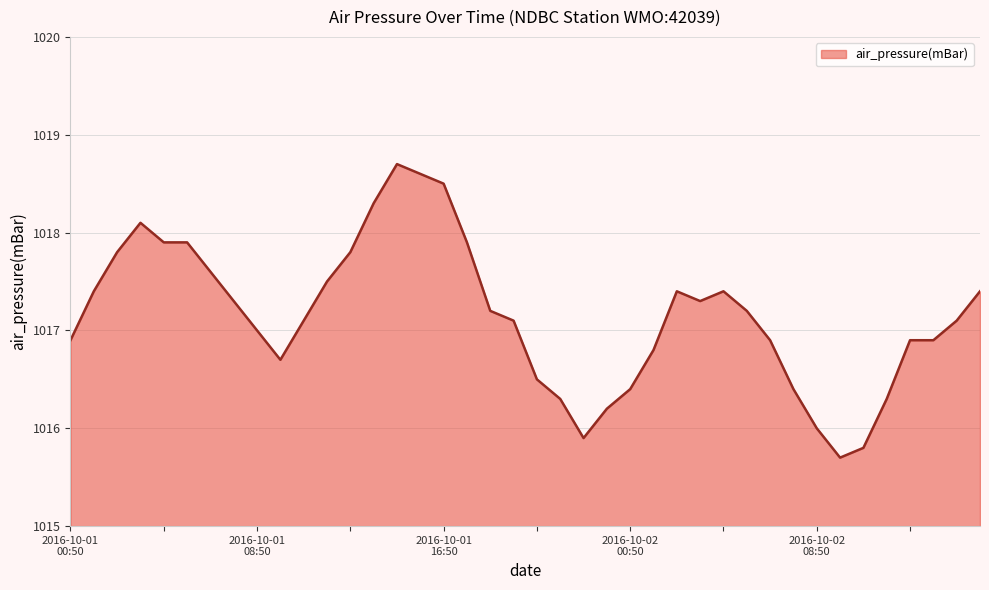

Reading right to left, list all the values displayed in this chart.

1017.4	1017.1	1016.9	1016.9	1016.3	1015.8	1015.7	1016.0	1016.4	1016.9	1017.2	1017.4	1017.3	1017.4	1016.8	1016.4	1016.2	1015.9	1016.3	1016.5	1017.1	1017.2	1017.9	1018.5	1018.6	1018.7	1018.3	1017.8	1017.5	1017.1	1016.7	1017.0	1017.3	1017.6	1017.9	1017.9	1018.1	1017.8	1017.4	1016.9